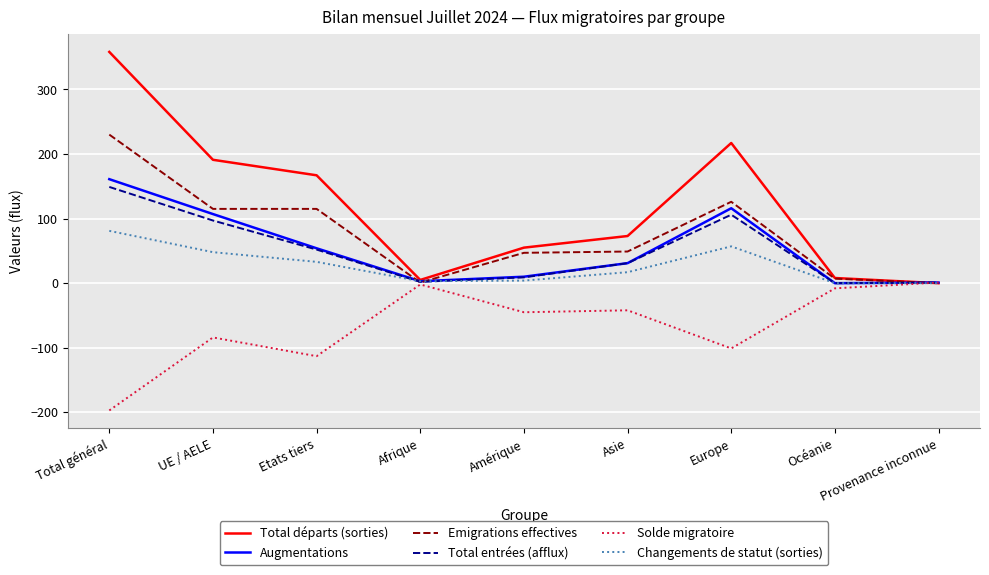

What position from the left is Afrique?

4